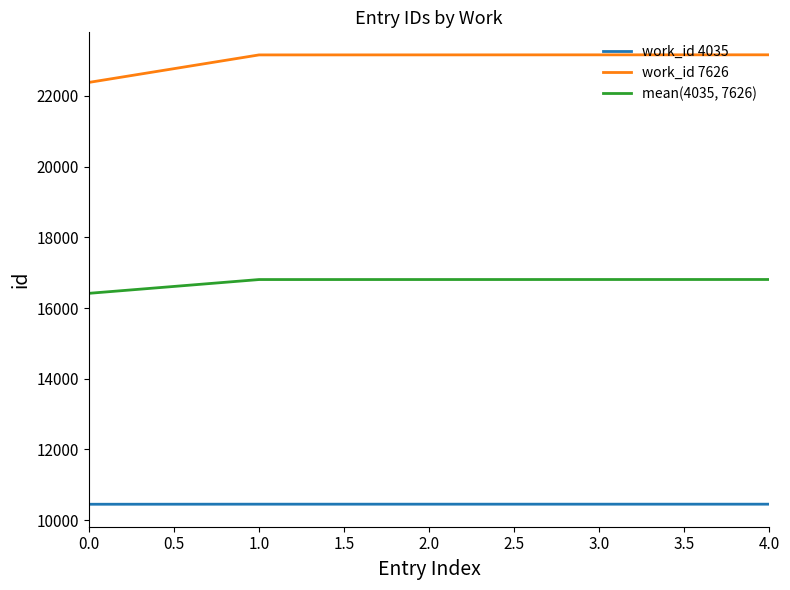

The value of mean(4035, 7626) at 2.0 is 16806.0. True or false?

True